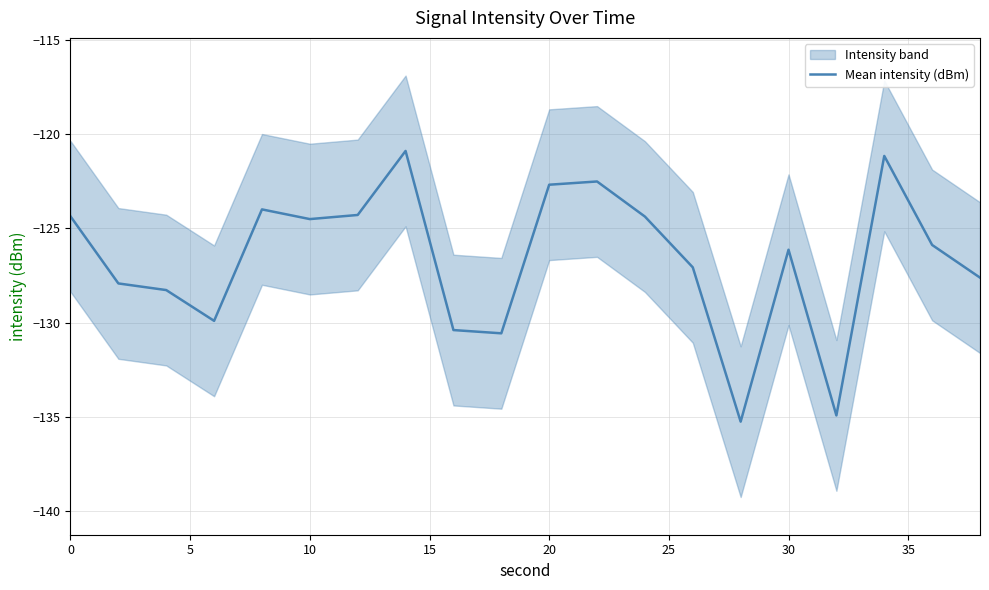

The Mean intensity (dBm) series shows -28.6 at 30. True or false?

False